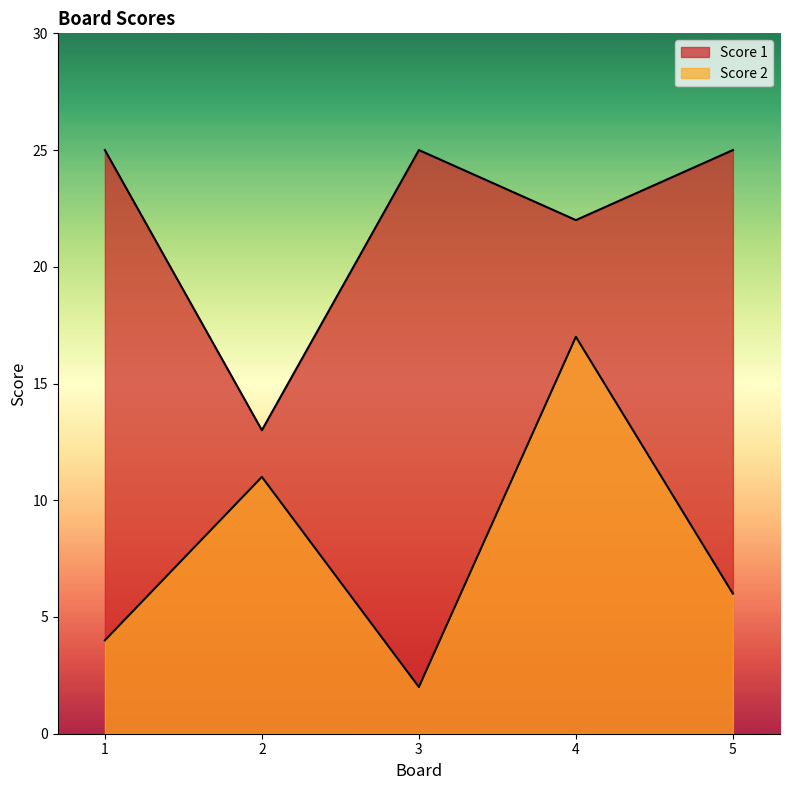

At which label does Score 2 reach its minimum?

3